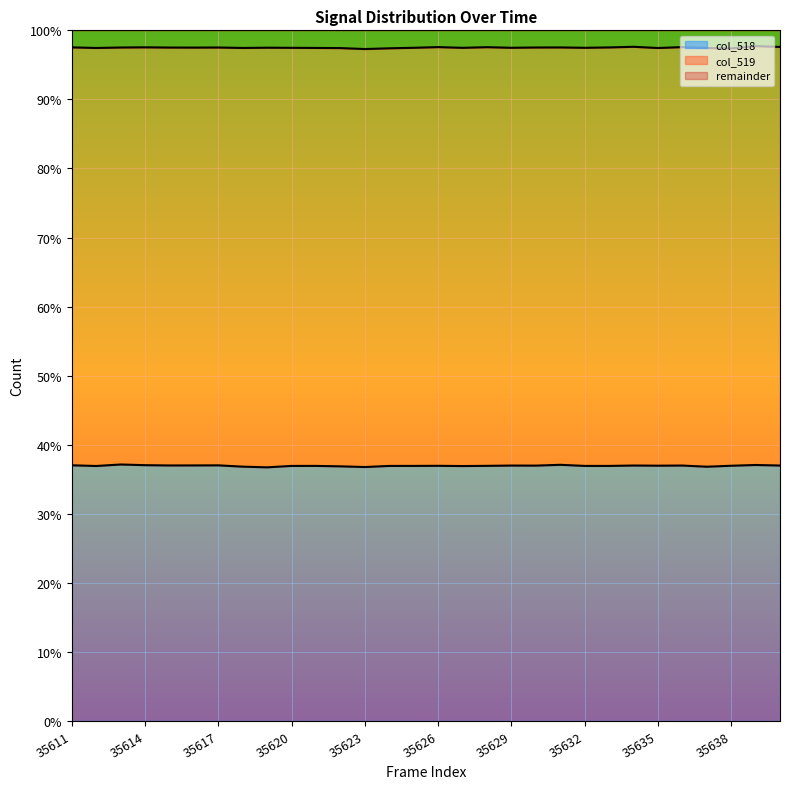

At which category does the data reach its first local valley?

35612